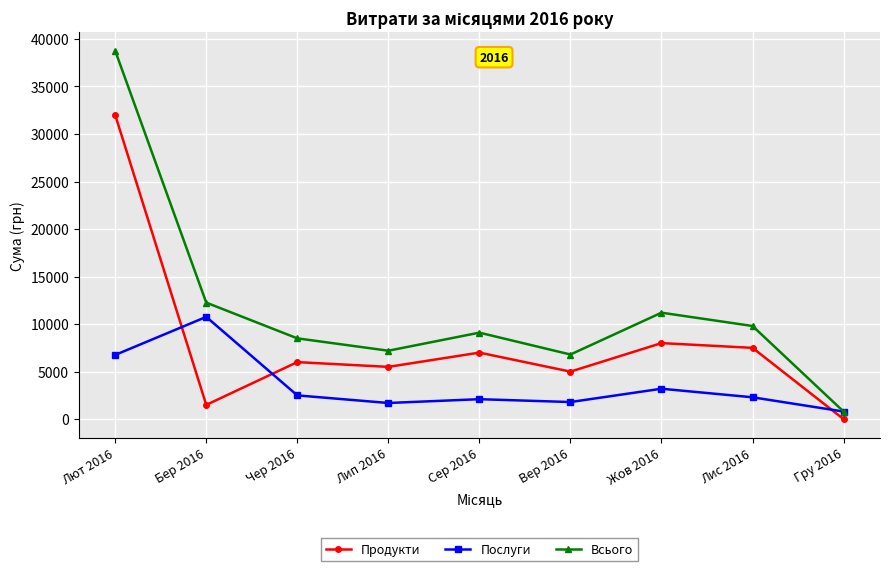

What is the label of the 3rd point from the left?

Чер 2016